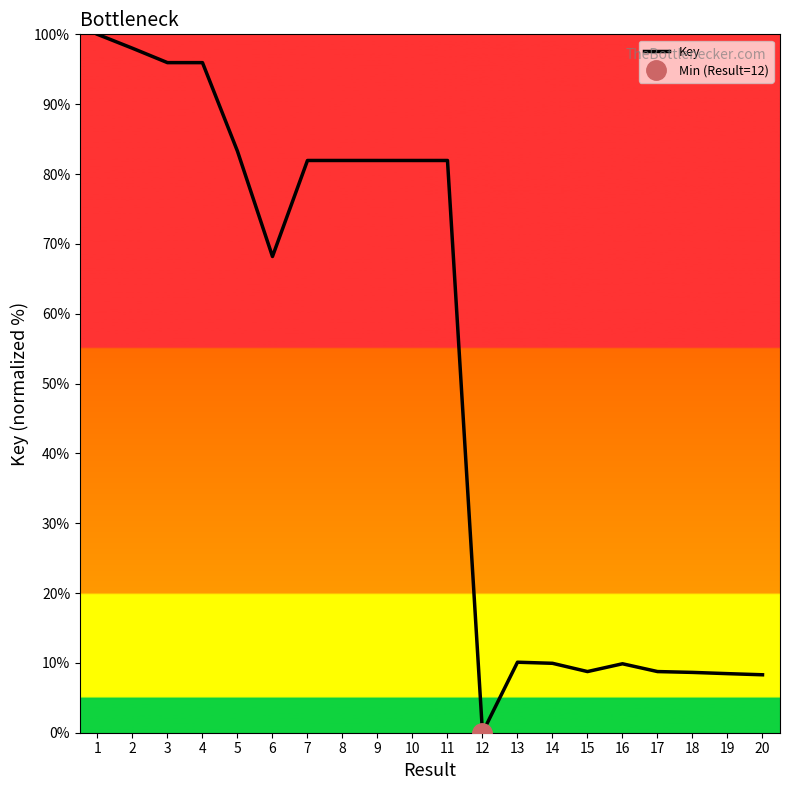

What is the value of the 1st point from the left?

100.0